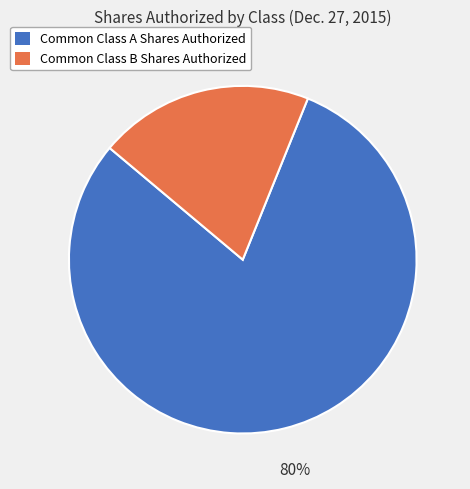

Between Common Class B Shares Authorized and Common Class A Shares Authorized, which is larger?

Common Class A Shares Authorized